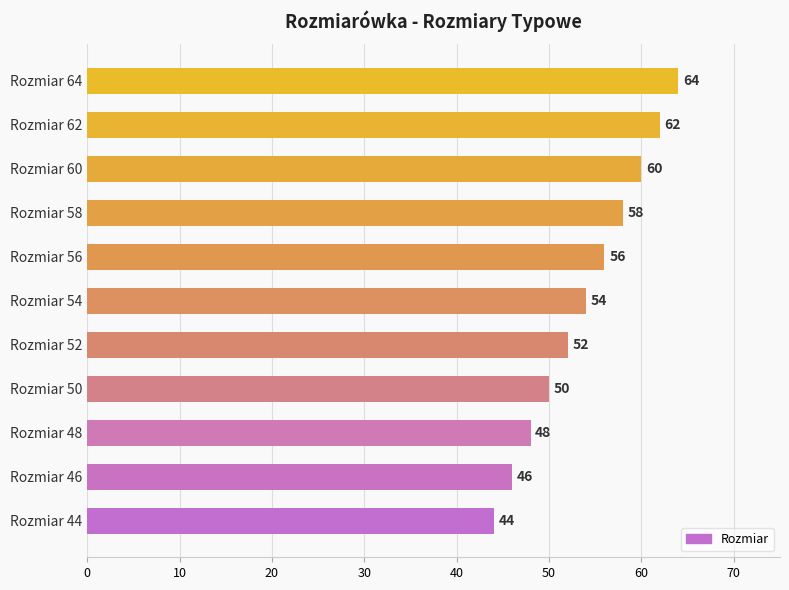

How many bars are there in total?

11